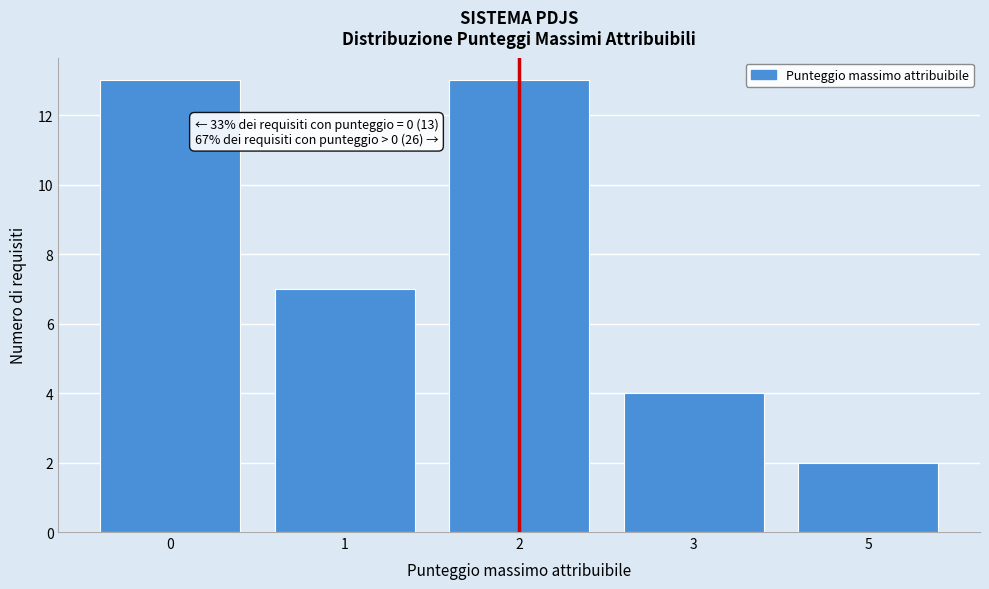

Reading left to right, transcribe all the data shown in this chart.

0=13	1=7	2=13	3=4	5=2